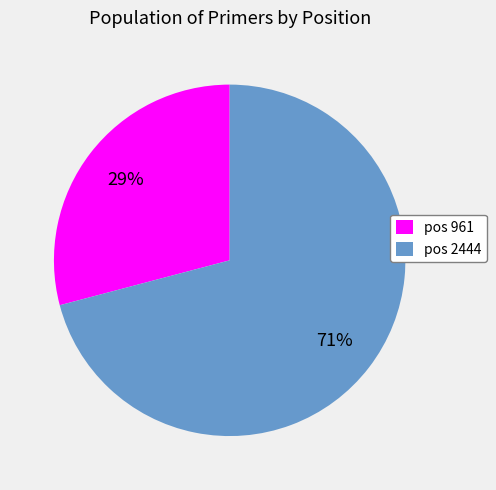

True or false: pos 2444 accounts for 71% of the total.

True